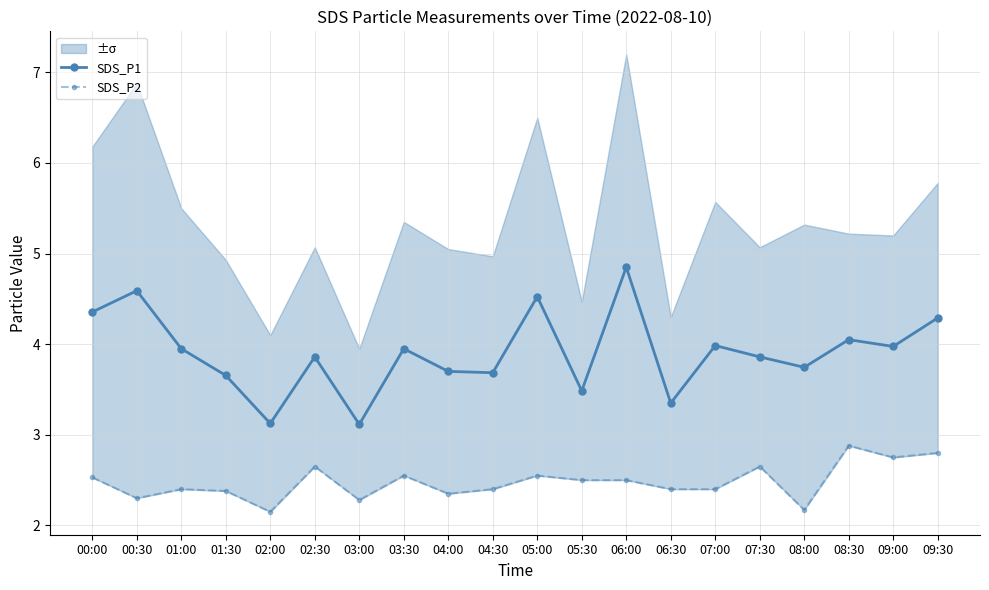

True or false: SDS_P2 and SDS_P1 cross at least once.

False